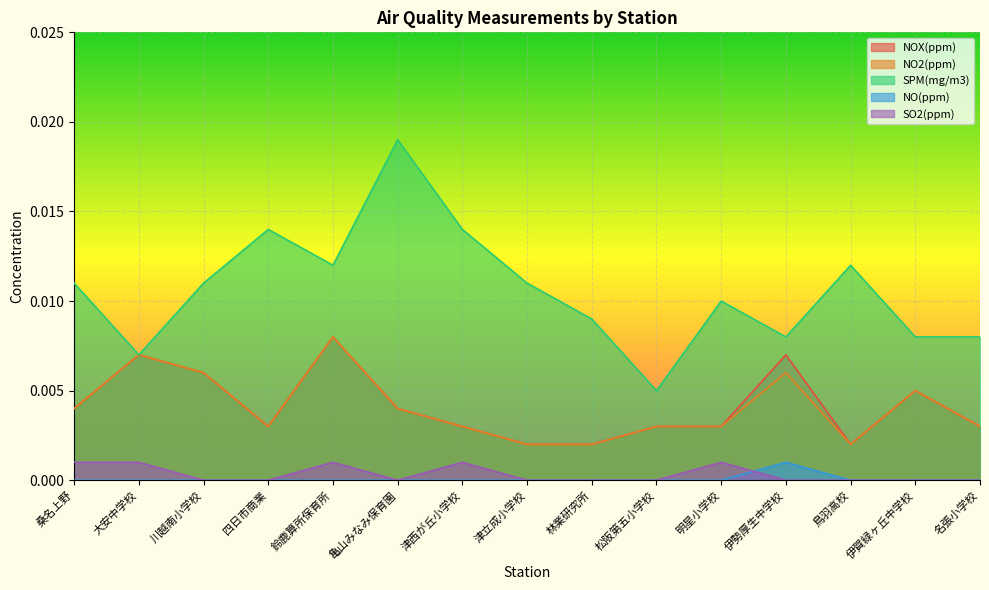

Which series has the largest range (max minus min)?

SPM(mg/m3)